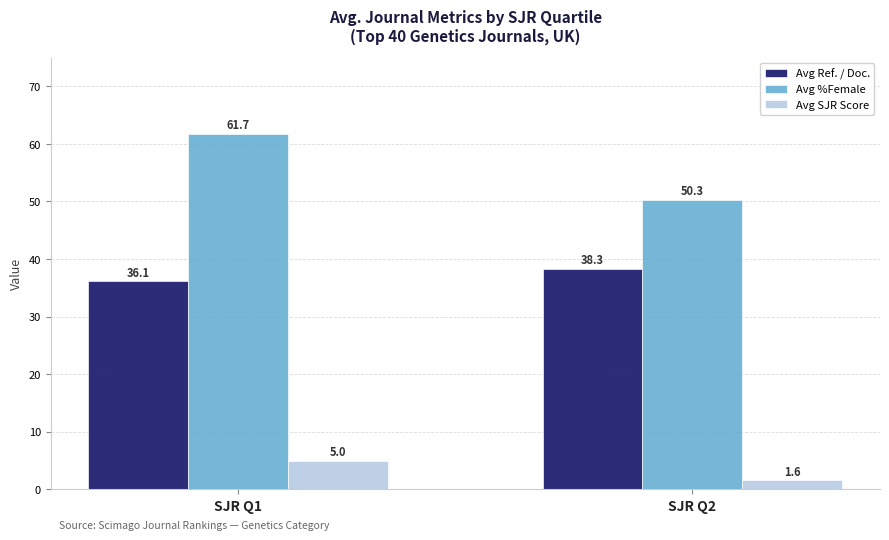

The Avg Ref. / Doc. series shows 65.6 at SJR Q2. True or false?

False